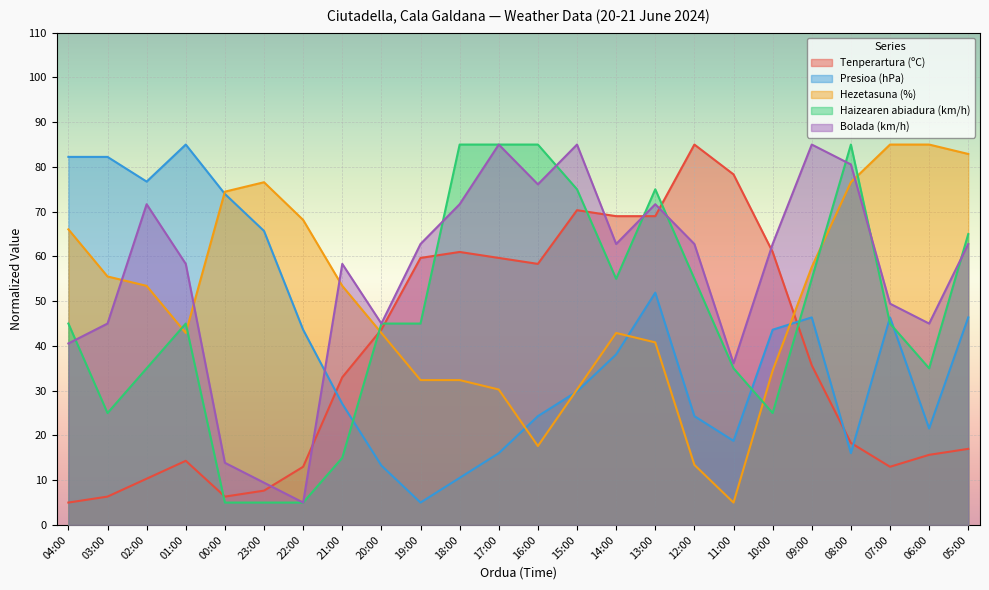

True or false: Bolada (km/h) has a value of 8.8 at 22:00.

False